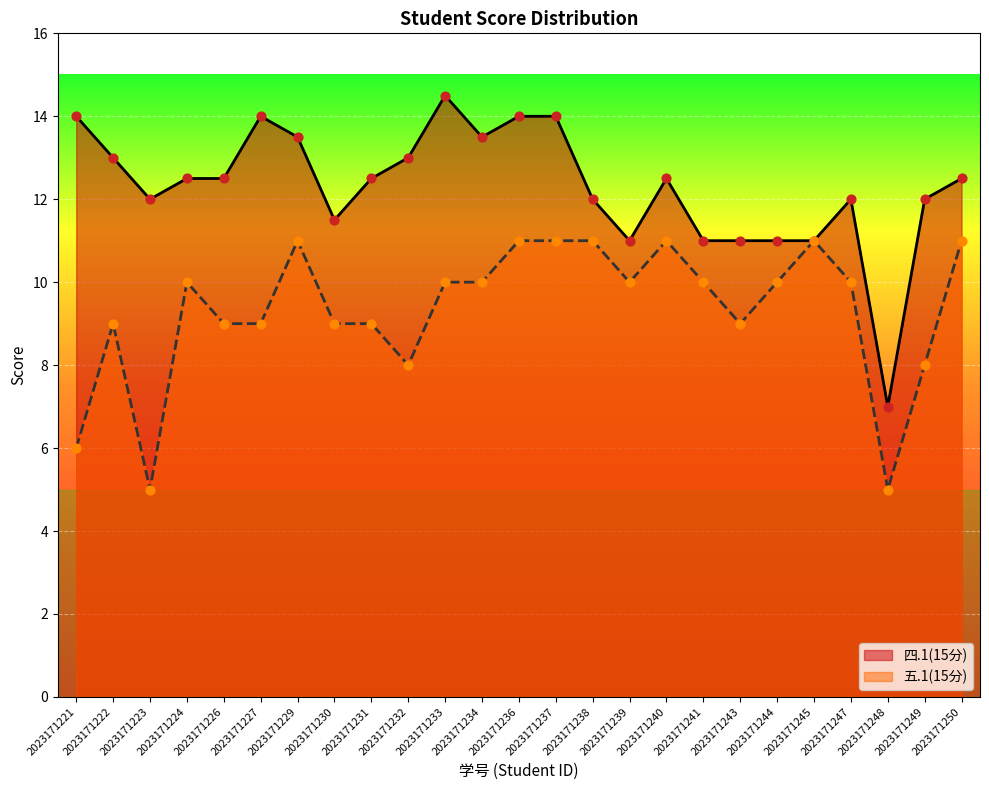

At which category is the sum across all series the highest?

2023171236